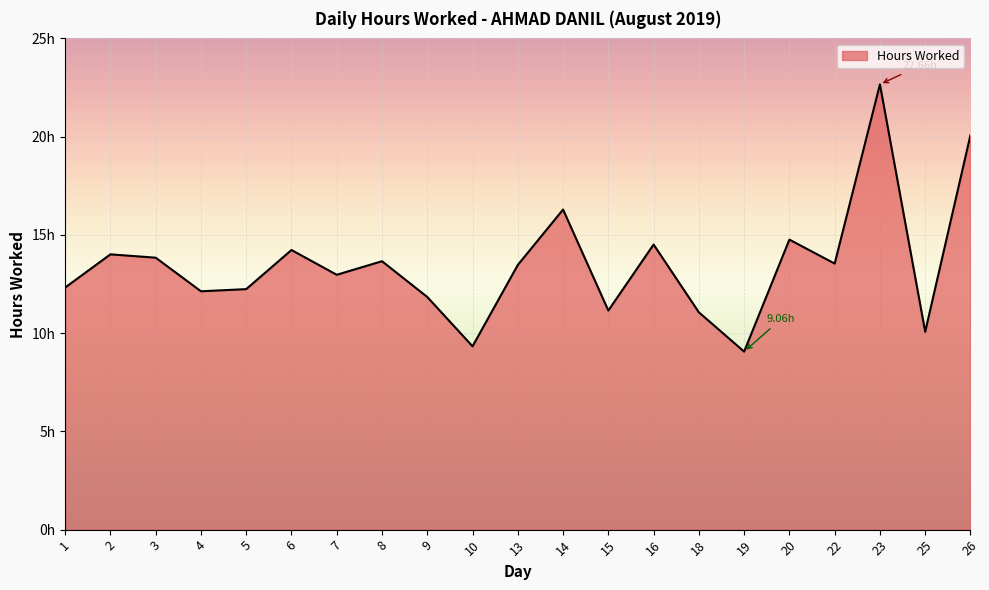

Where is the first local maximum?

2